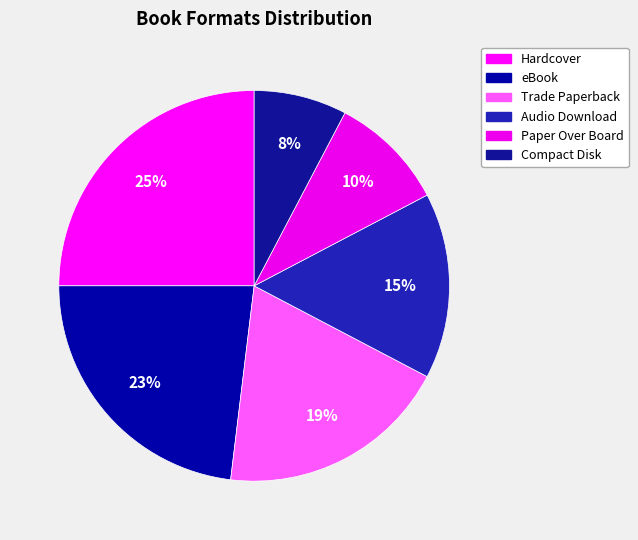

Which slice is the largest?

Hardcover